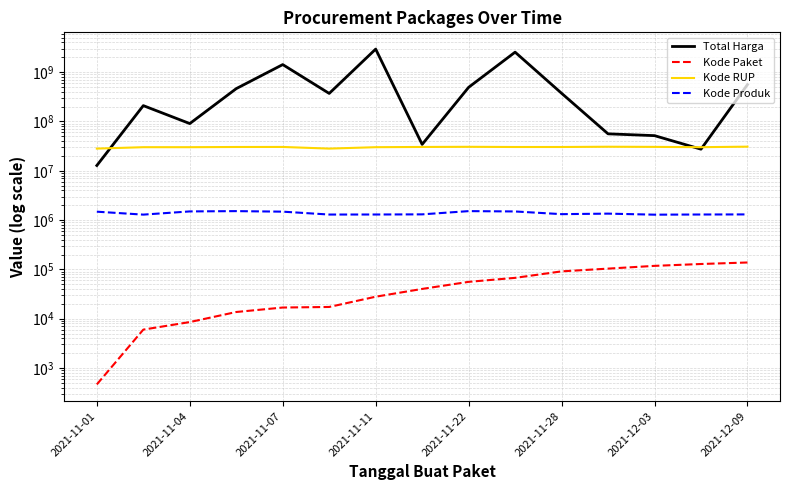

True or false: Total Harga has a value of 3841846800 at 9.

False